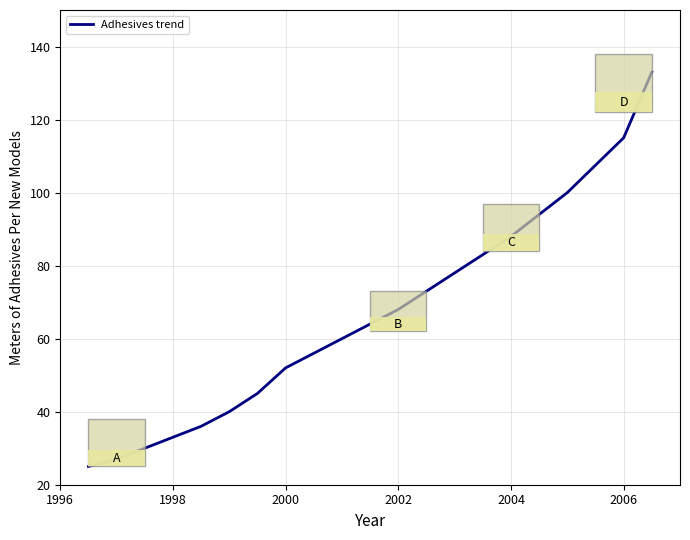

What is the difference between the maximum and minimum values?

108